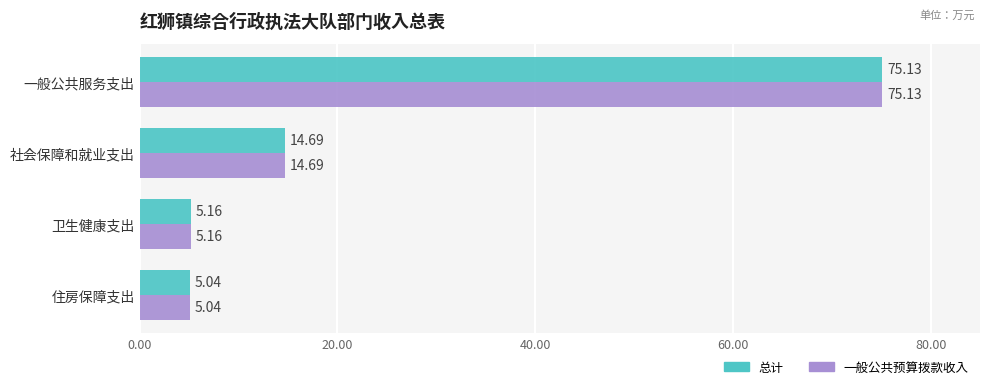

At which label does 一般公共预算拨款收入 reach its minimum?

住房保障支出